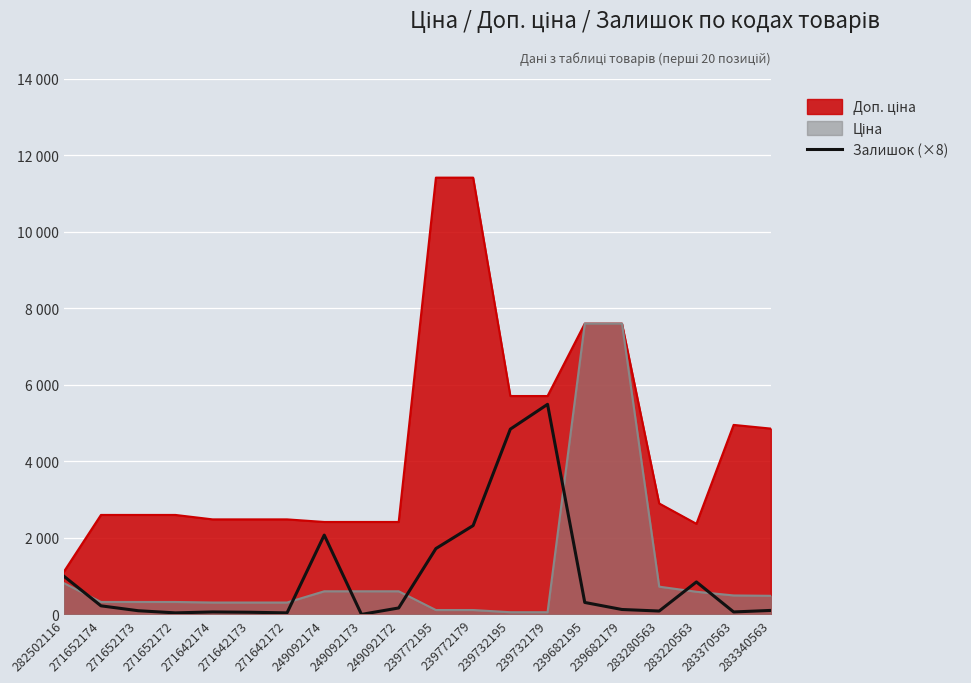

At which label does the data first exceed 168?

282502116